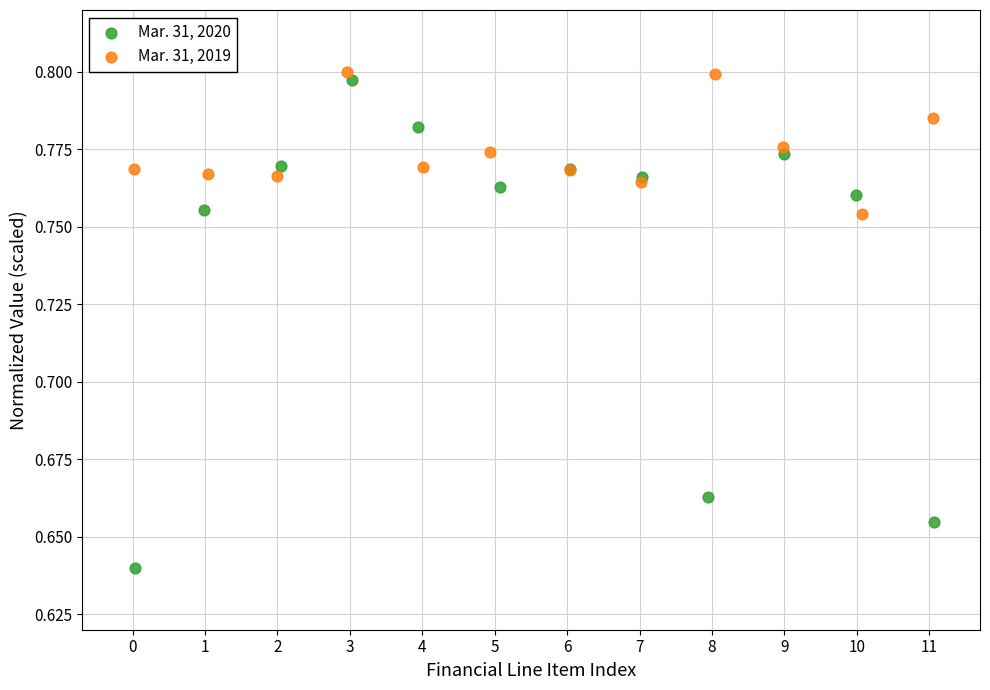

What are all the series names shown in the legend?

Mar. 31, 2020, Mar. 31, 2019